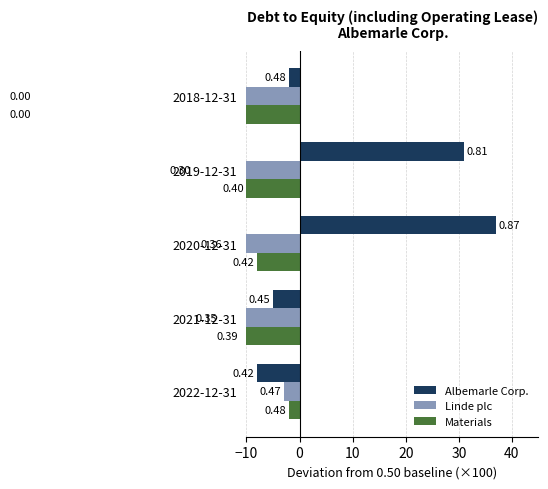

Between 2021-12-31 and 2019-12-31, which series saw the biggest shift?

Albemarle Corp.